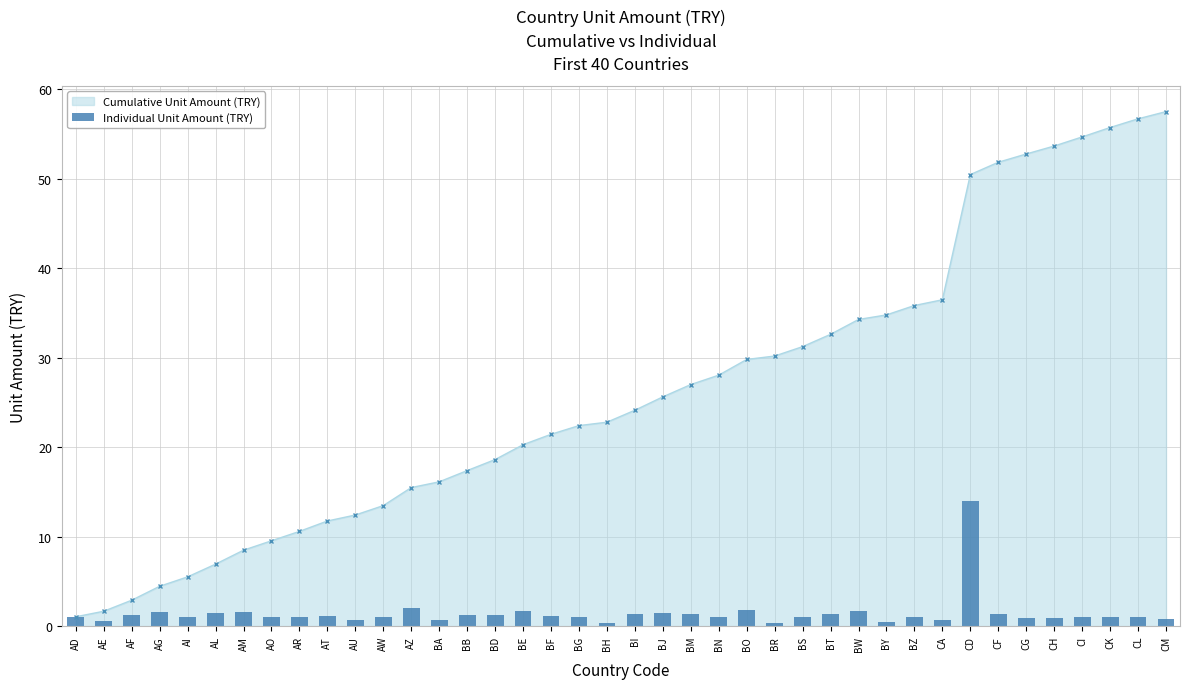

What is the label of the 20th bar from the right?

BI